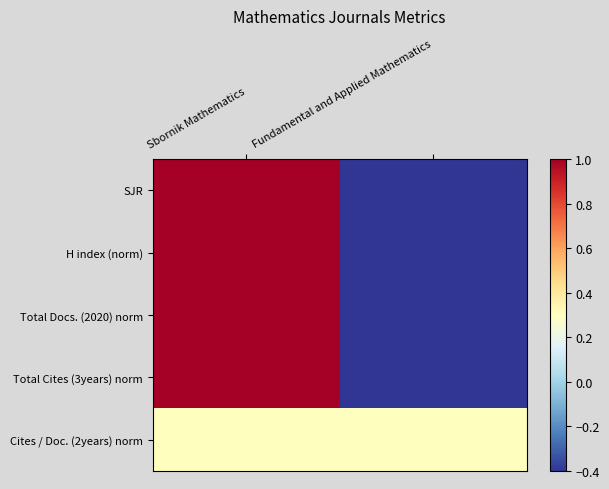

Between Fundamental and Applied Mathematics and Sbornik Mathematics, which is larger?

Sbornik Mathematics